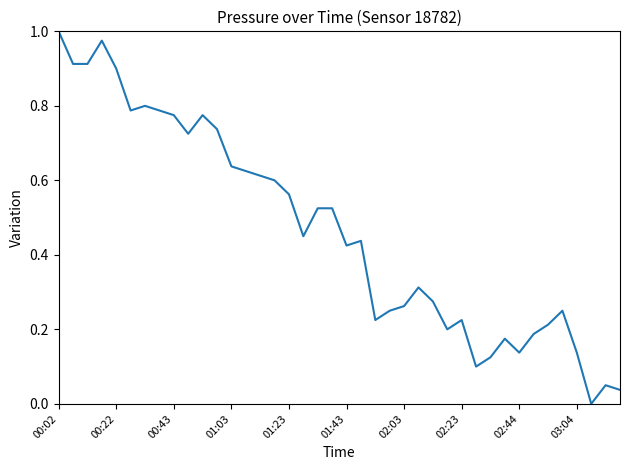

Does the chart have visible grid lines?

No